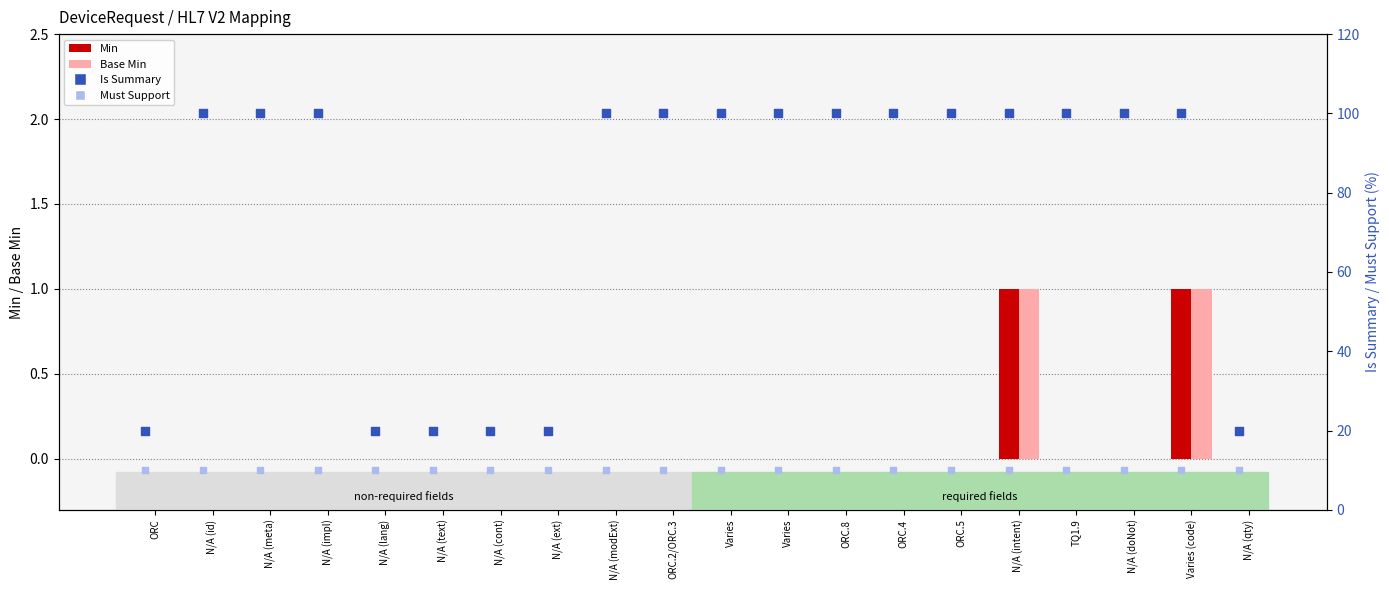

At how many categories does at least one series exceed 90?

14